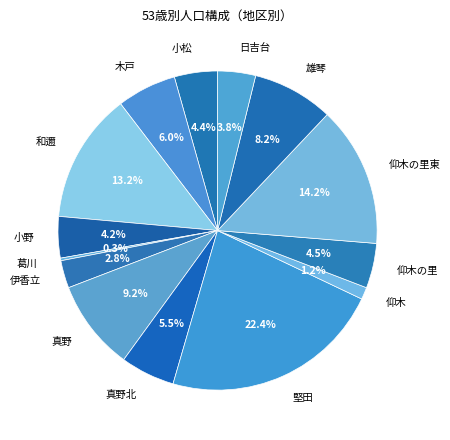

What percentage do 真野北 and 仰木 together represent?

6.7%